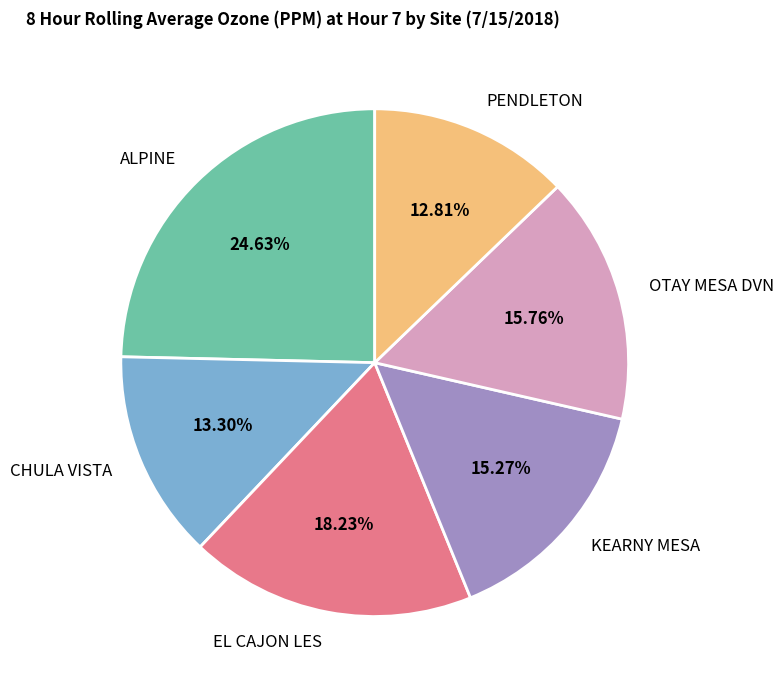

Is there any slice that represents more than half of the pie?

No